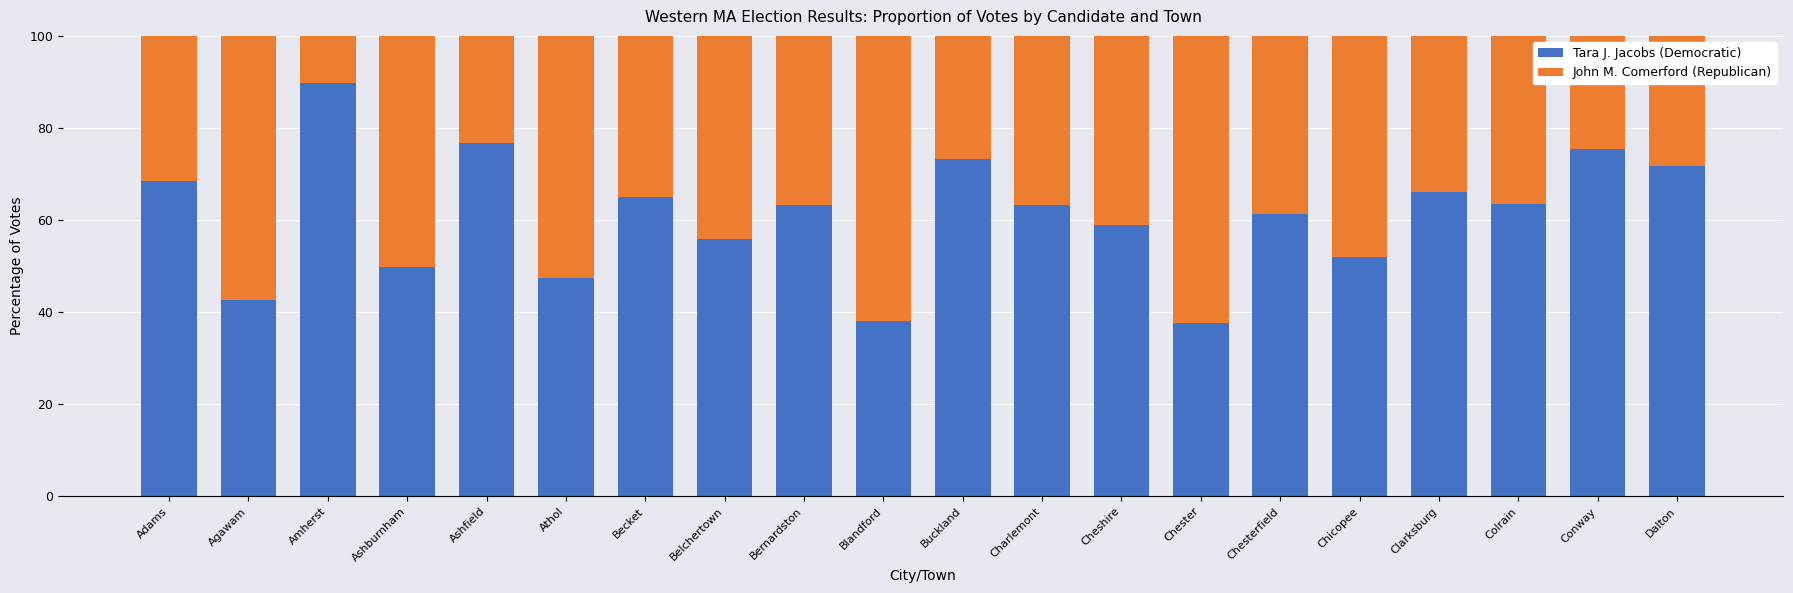

What is the total value across all series at Cheshire?

100.0